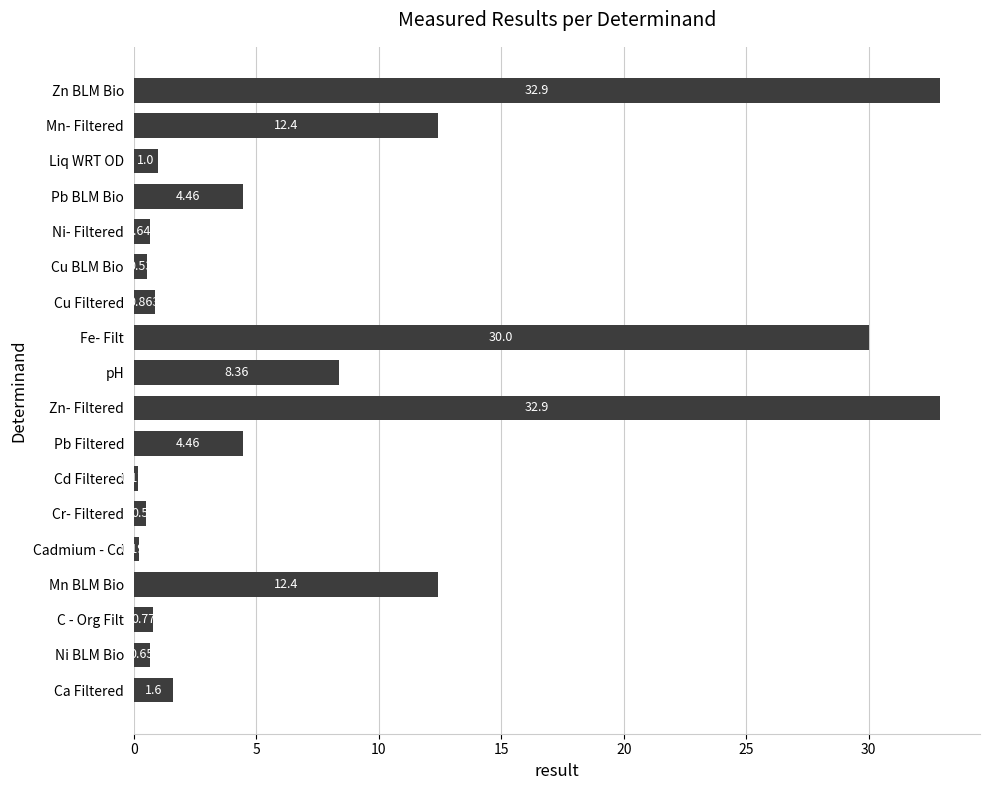

At which category does the chart reach its minimum across all series?

Cd Filtered